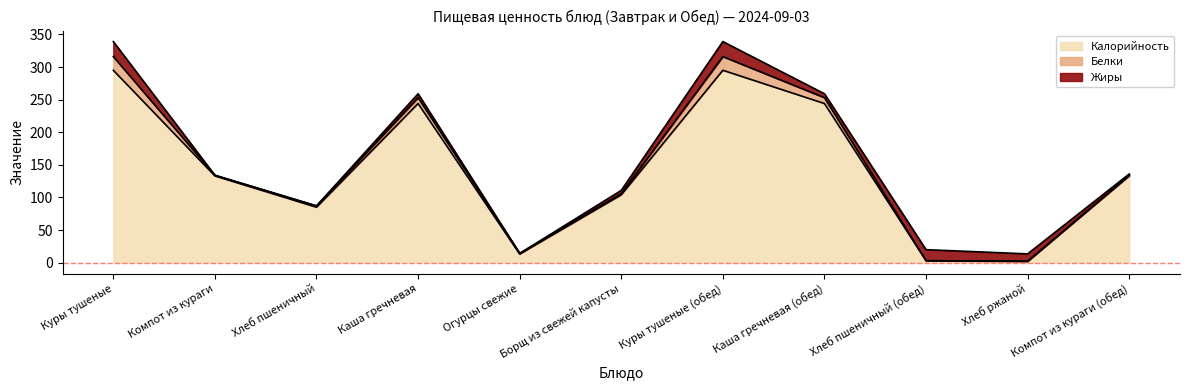

What is the difference between the maximum and minimum values in the Калорийность series?

293.1